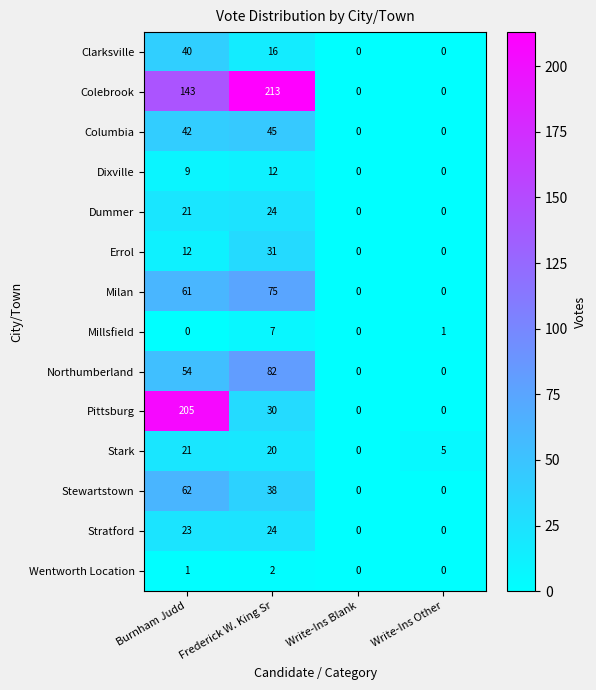

Is it true that Columbia equals 45 at Frederick W. King Sr?

True